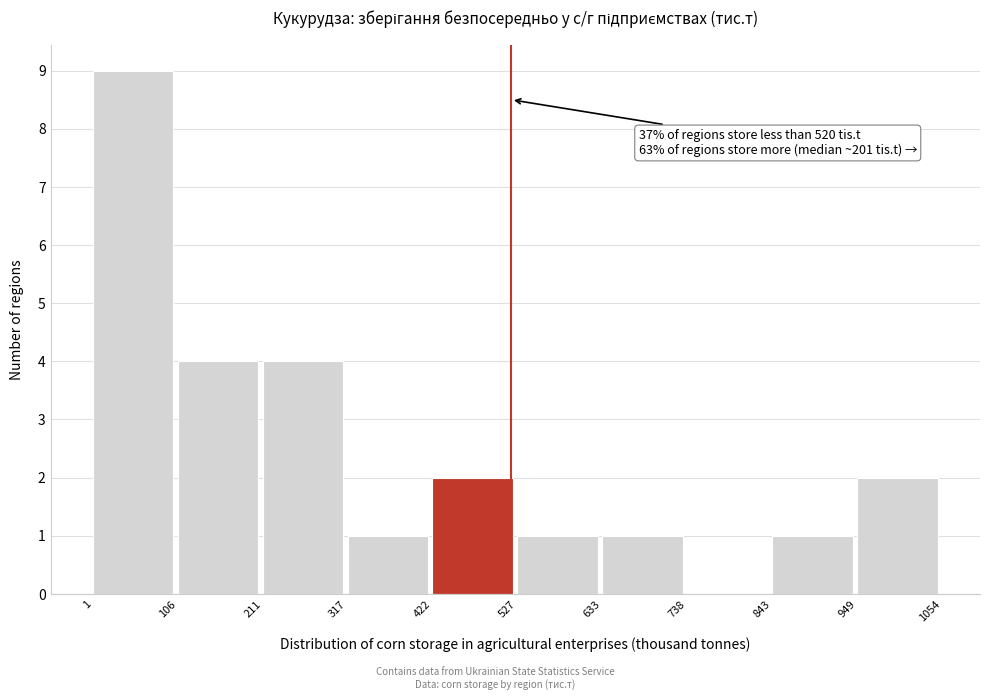

Over which range of the x-axis is the bar tallest?

1 to 106